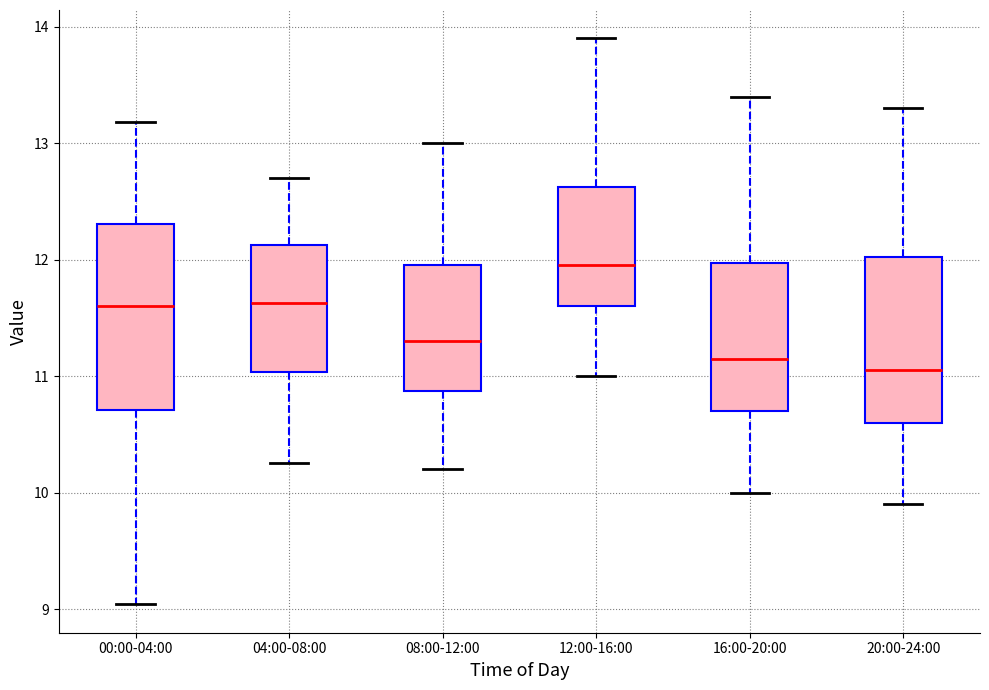

Reading left to right, transcribe this box plot: for each box, give where its median line is, the range the box spans, and where its two whiskers end, as read against the y-axis. The values are not printed on the chart, so give them approximately, as read against the axis.

00:00-04:00: median 11.6, box 10.7 to 12.3, whiskers 9.0 to 13.2
04:00-08:00: median 11.6, box 11.0 to 12.1, whiskers 10.3 to 12.7
08:00-12:00: median 11.3, box 10.9 to 12.0, whiskers 10.2 to 13.0
12:00-16:00: median 12.0, box 11.6 to 12.6, whiskers 11.0 to 13.9
16:00-20:00: median 11.2, box 10.7 to 12.0, whiskers 10.0 to 13.4
20:00-24:00: median 11.1, box 10.6 to 12.0, whiskers 9.9 to 13.3